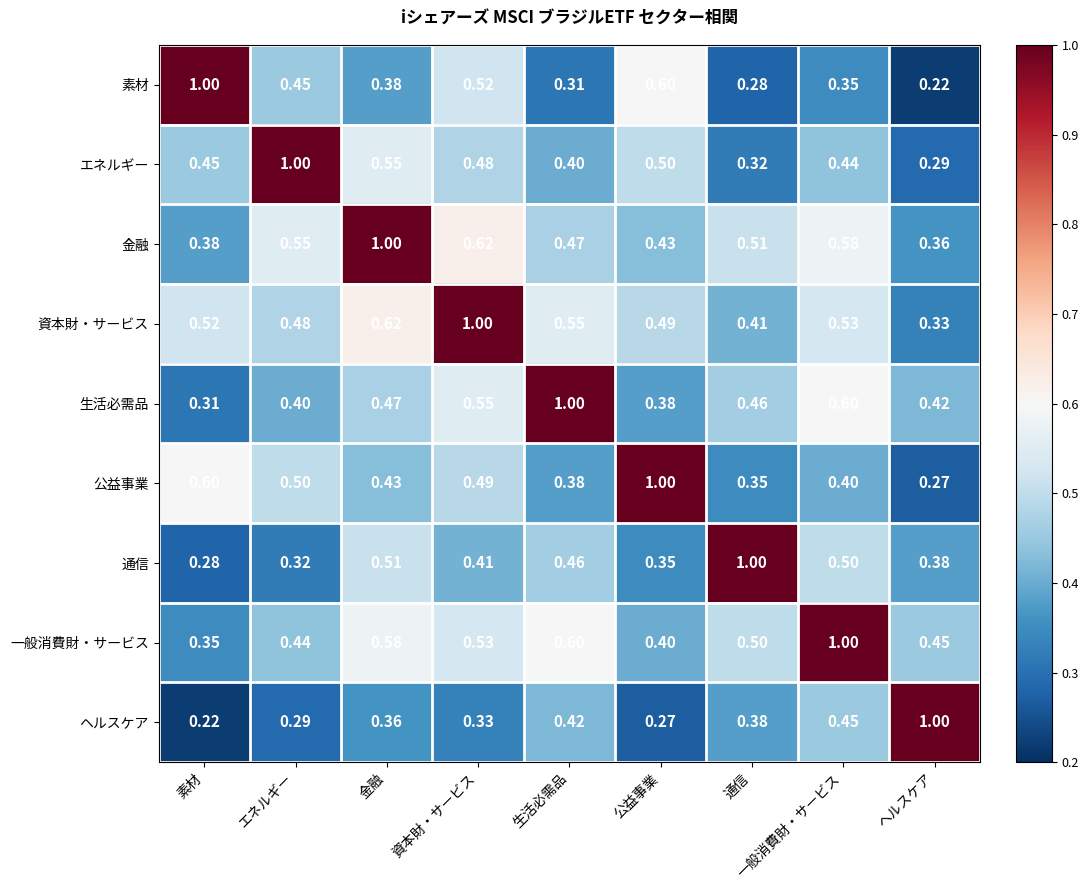

At which category is the sum across all series the highest?

資本財・サービス